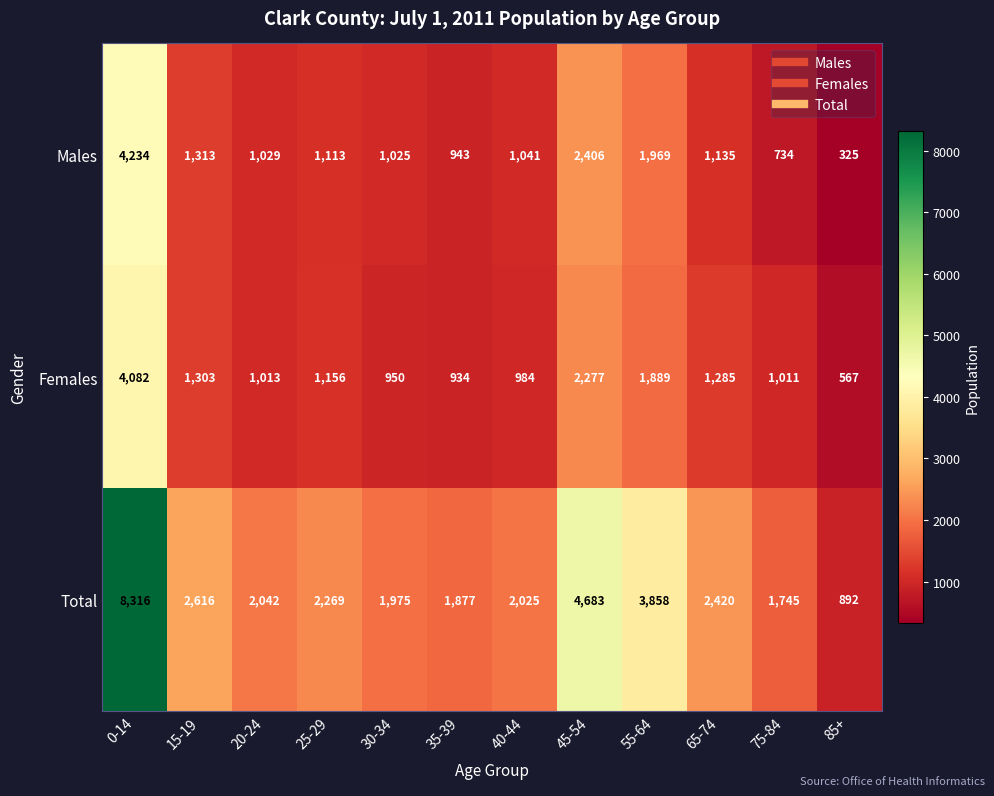

At how many categories does at least one series exceed 1572?

11